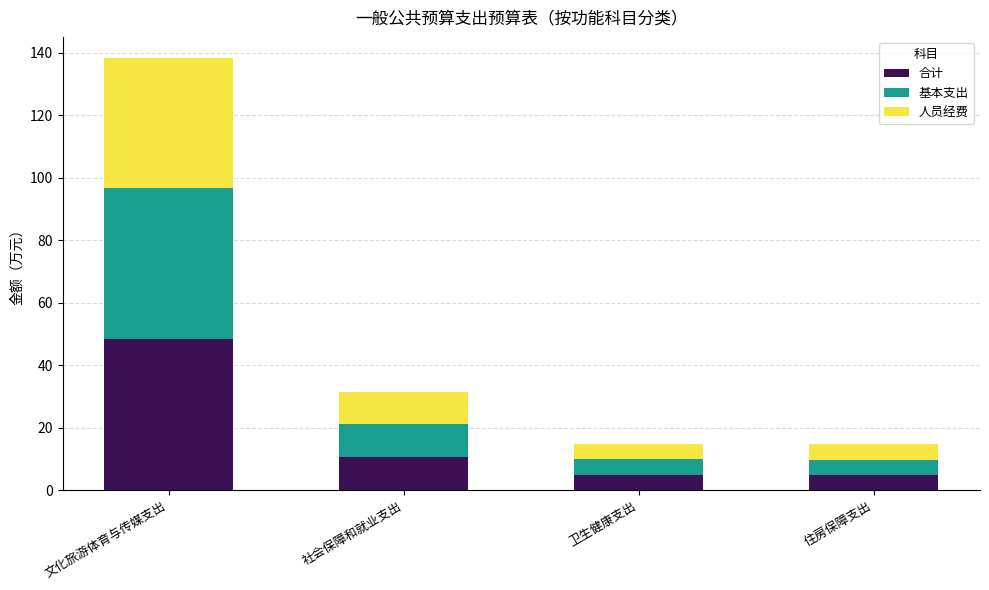

Count the number of categories in the chart.

4